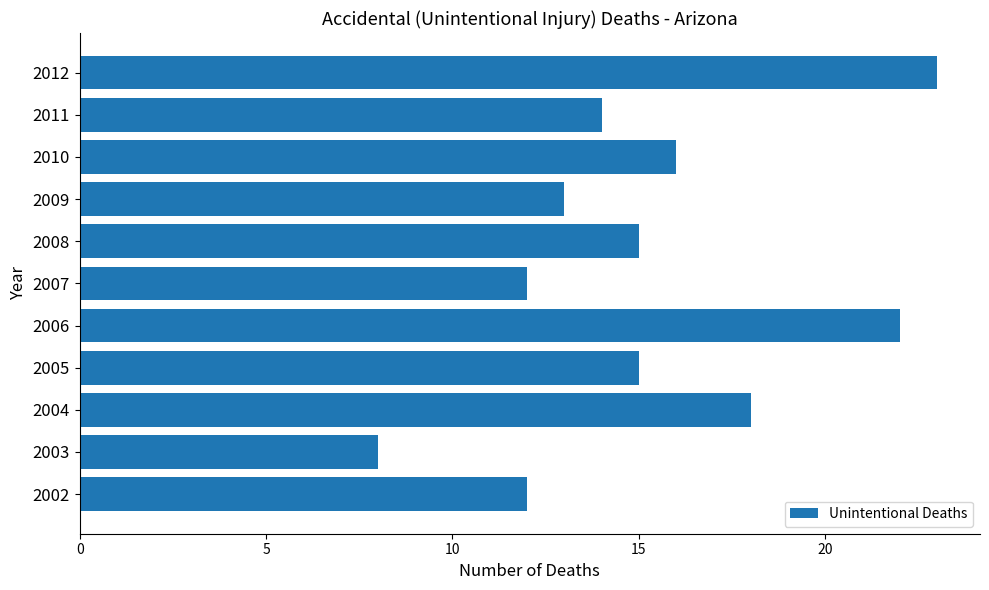

How many data points are less than 15?

5